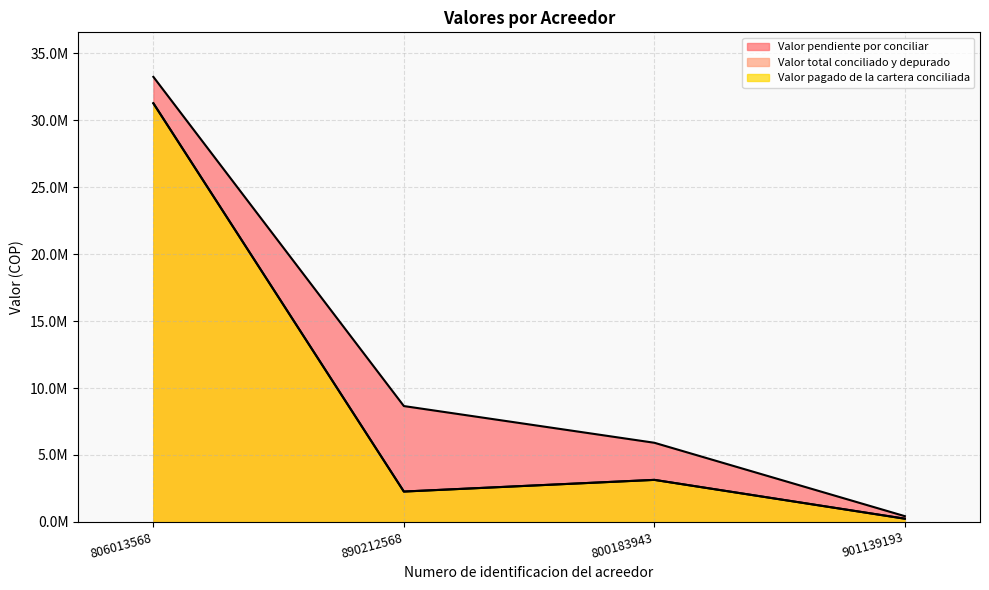

At which category does Valor pagado de la cartera conciliada reach its first local peak?

800183943